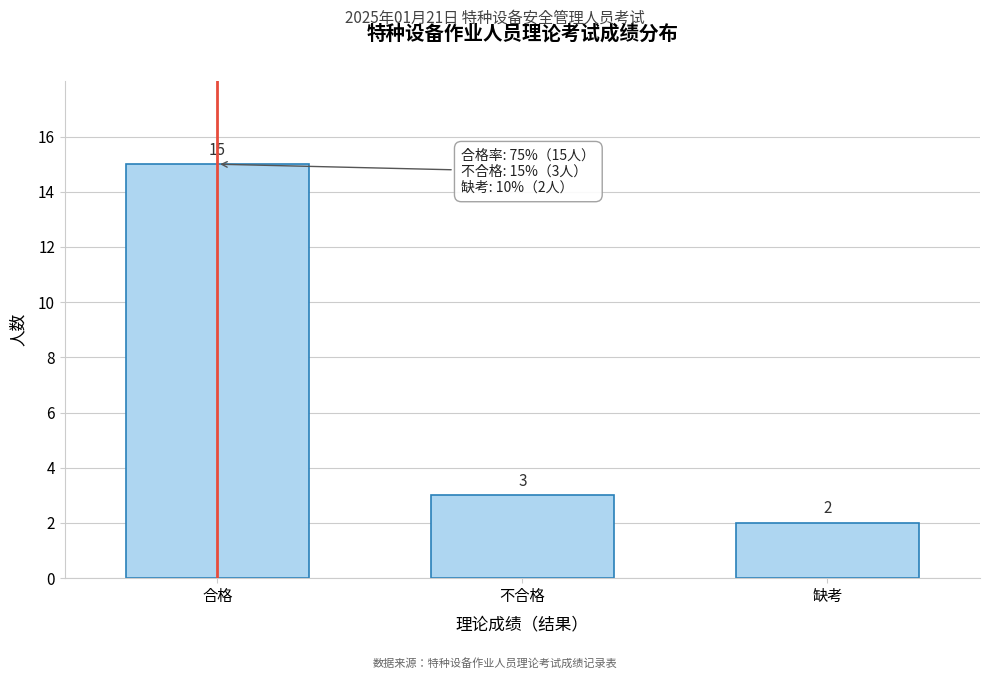

Reading left to right, extract all data points from this chart.

合格=15	不合格=3	缺考=2